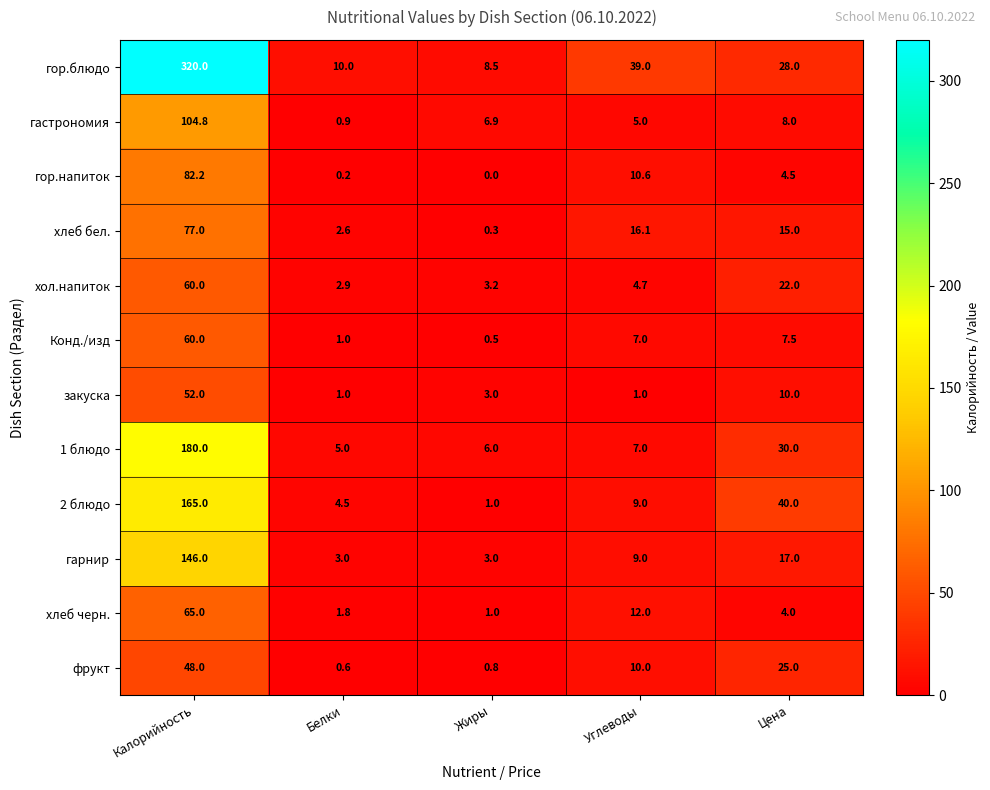

How many data points does each series have?

5